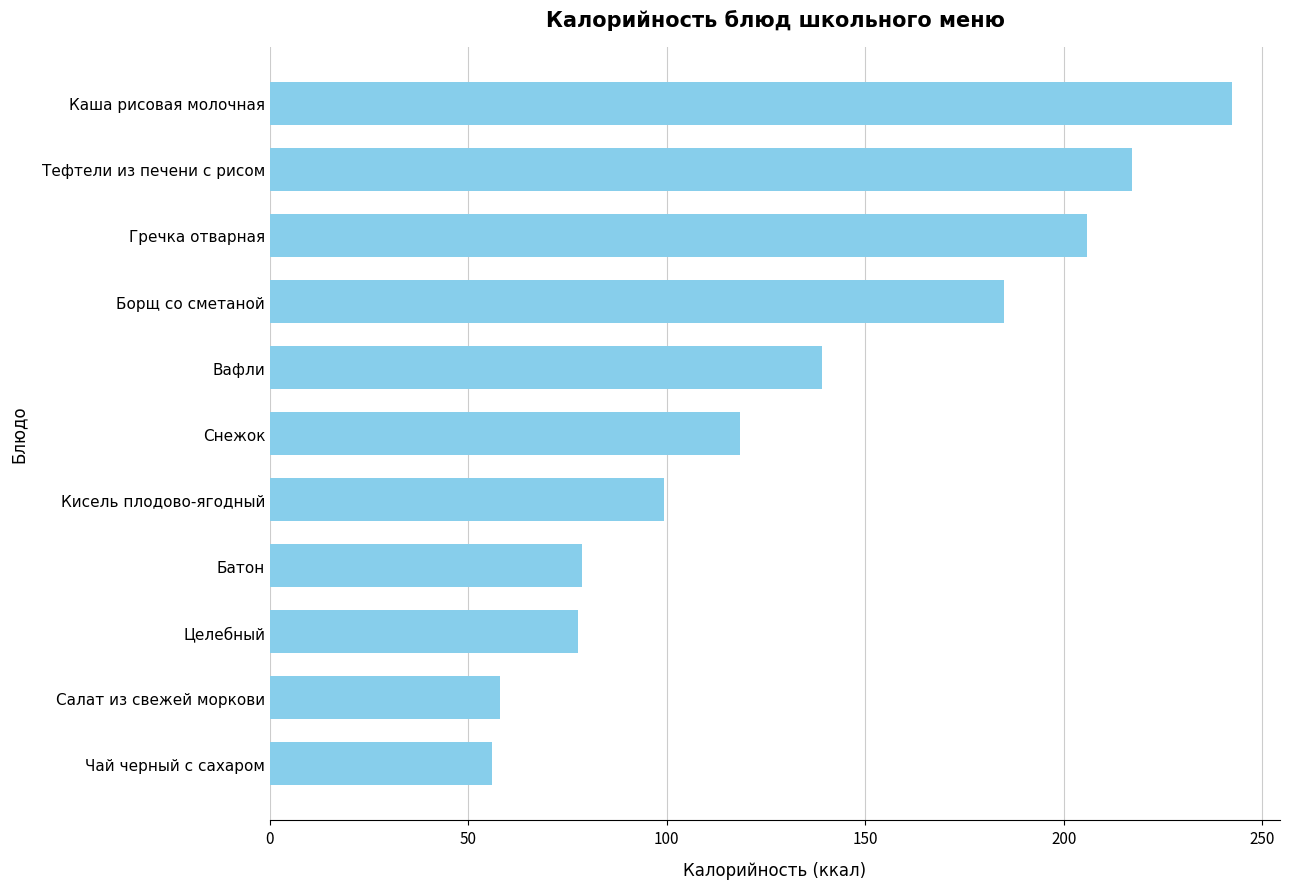

What is the difference between the maximum and second lowest values?

184.5